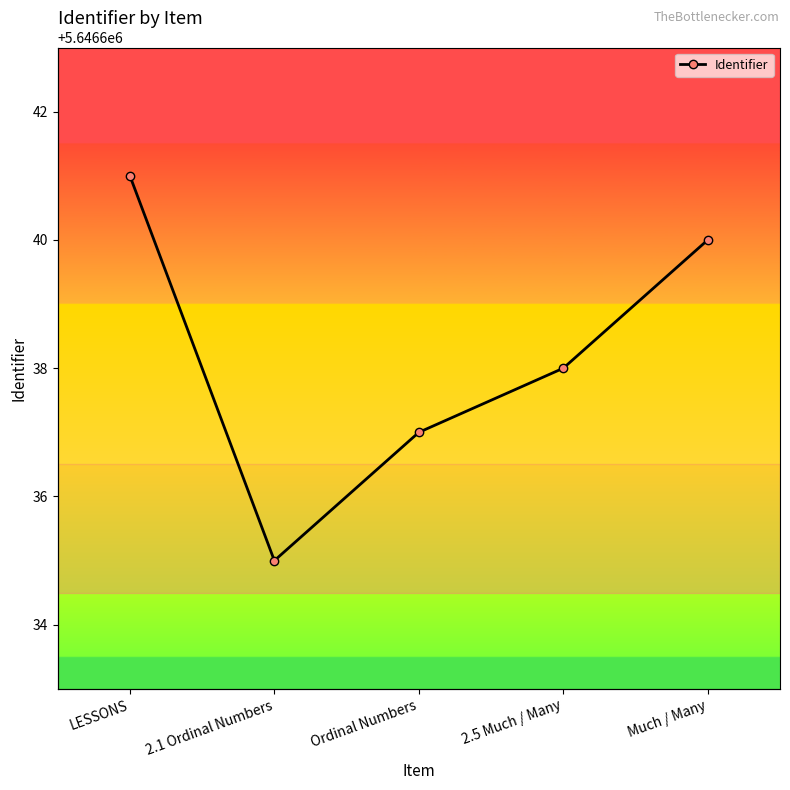

The value at 2.1 Ordinal Numbers is 5646635. True or false?

True